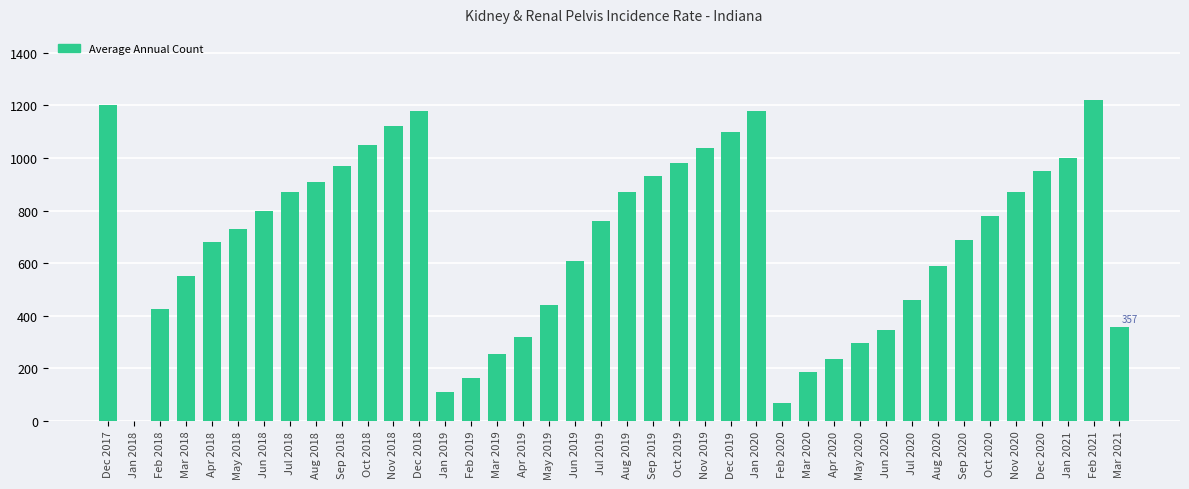

Where does the data first go above 760?

Dec 2017